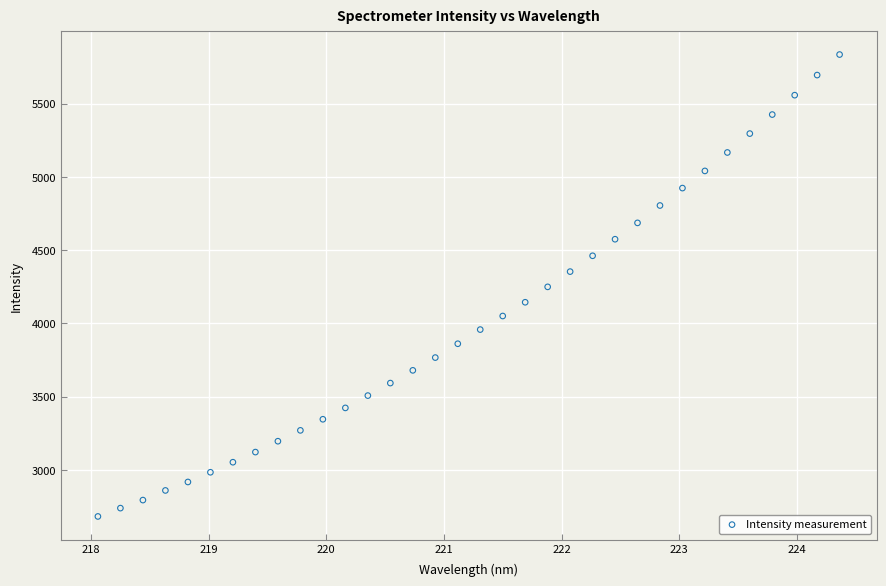

What is the range of X values (max minus min)?

6.3